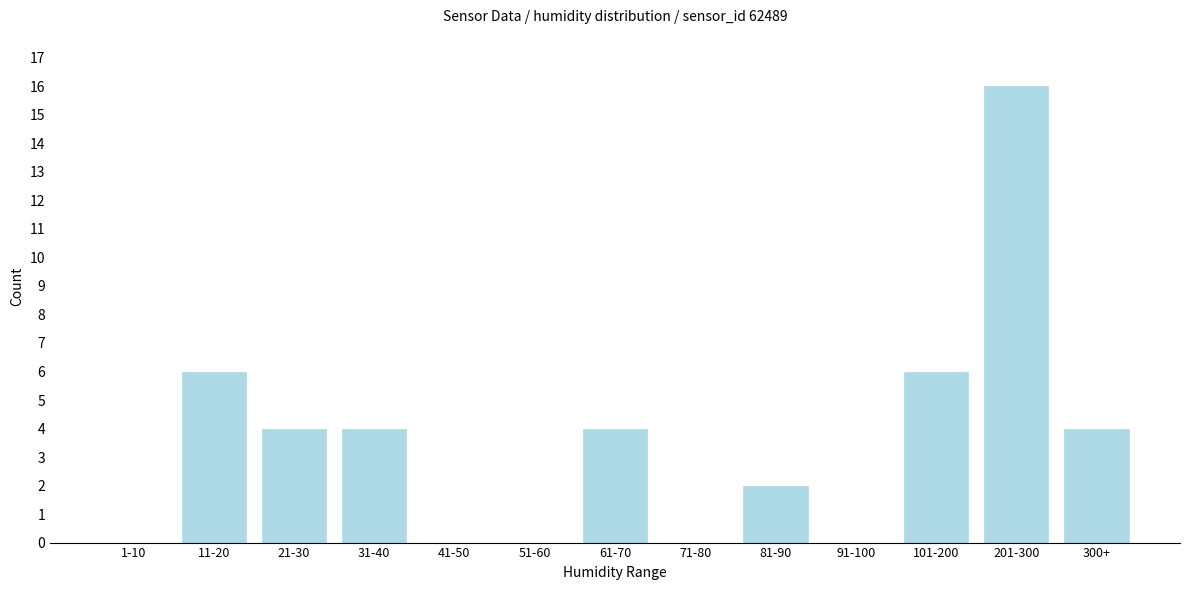

Reading left to right, extract all data points from this chart.

1-10=0	11-20=6	21-30=4	31-40=4	41-50=0	51-60=0	61-70=4	71-80=0	81-90=2	91-100=0	101-200=6	201-300=16	300+=4